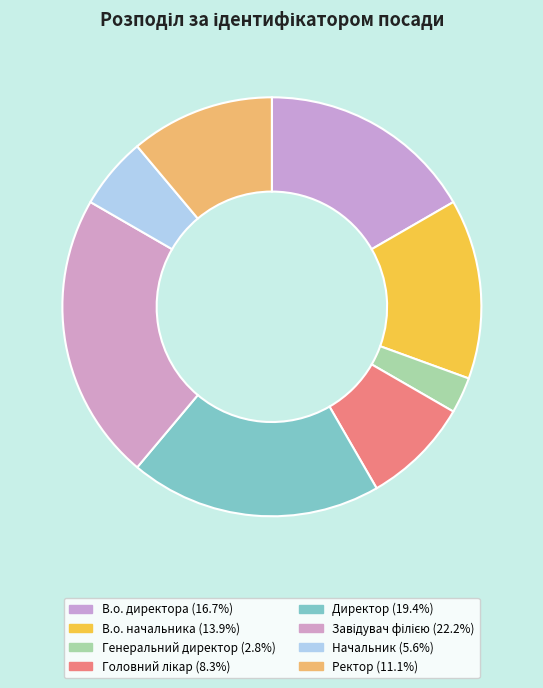

To the nearest percent, what percentage of the pie is Начальник?

6%